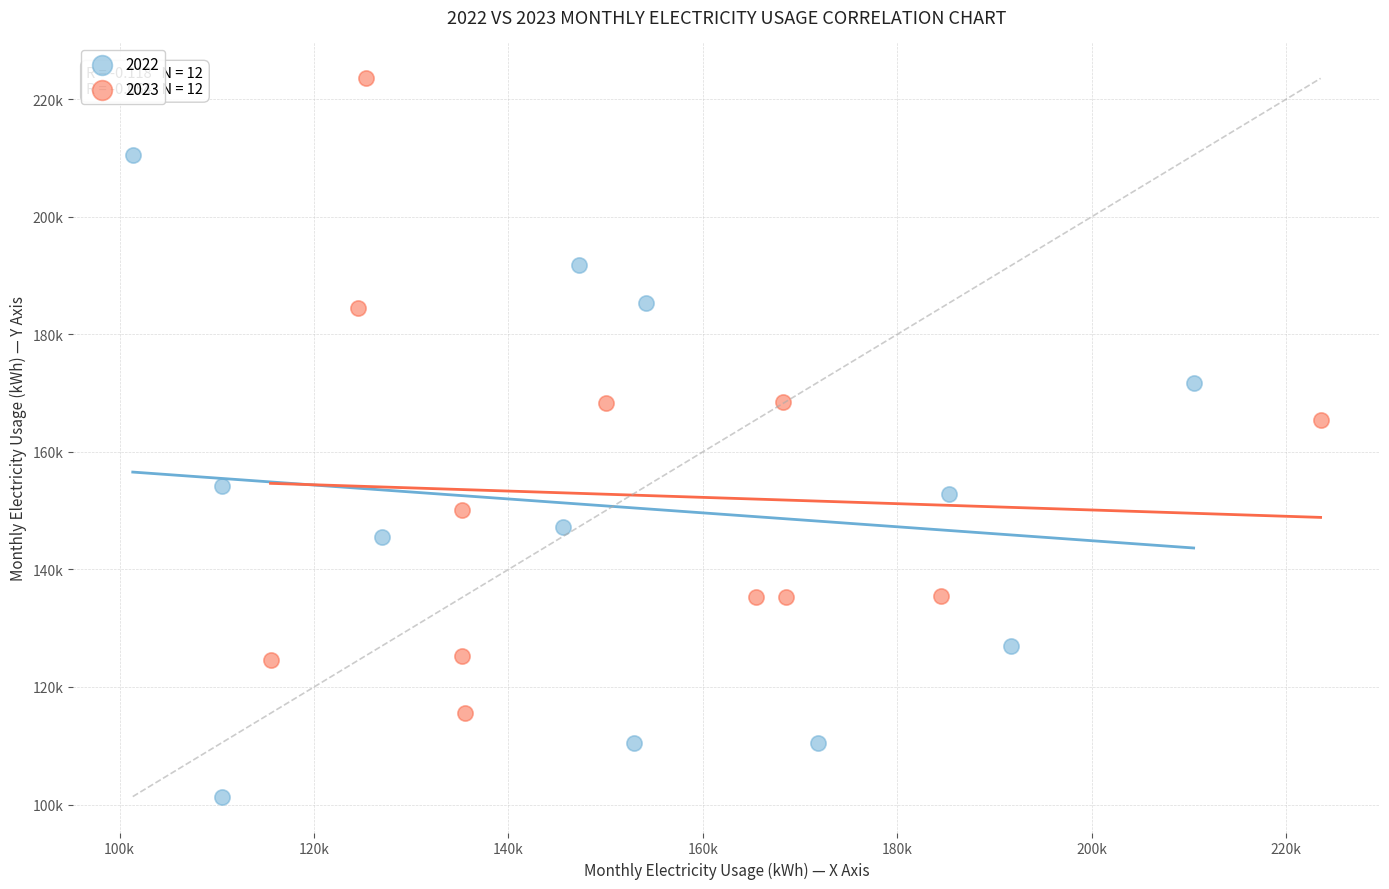

What are all the series names shown in the legend?

2022, 2023